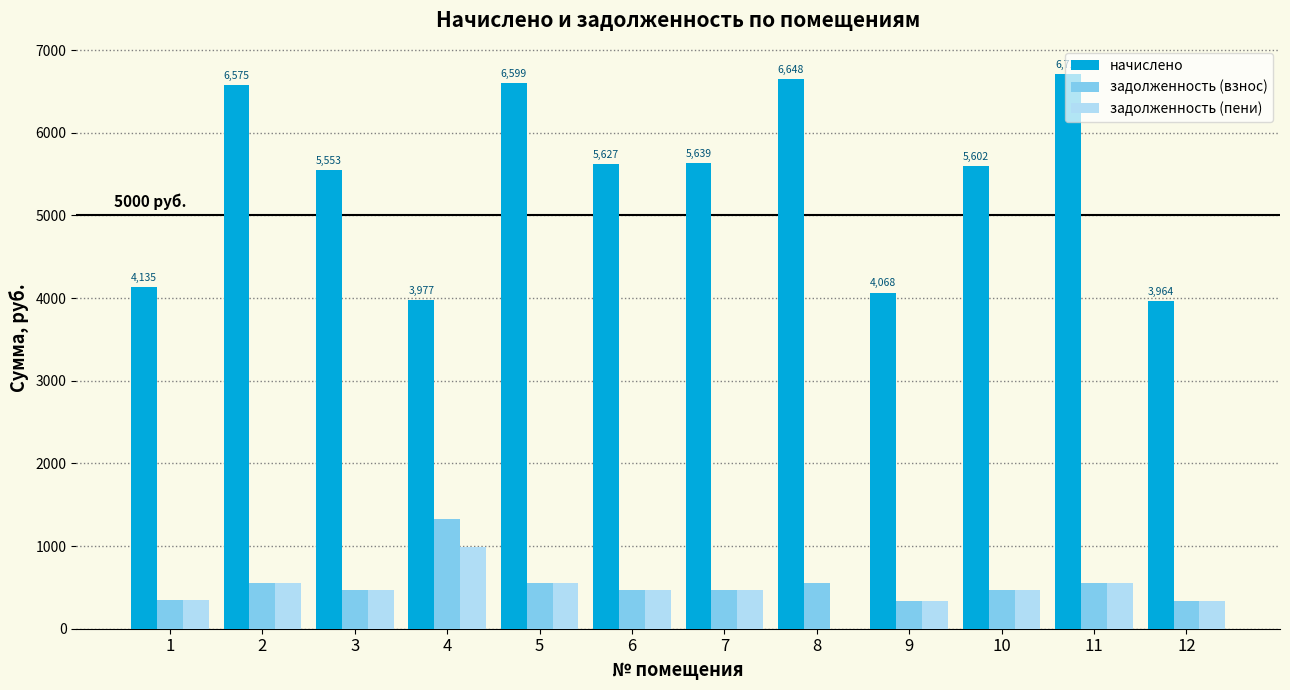

What are all the series names shown in the legend?

начислено, задолженность (взнос), задолженность (пени)